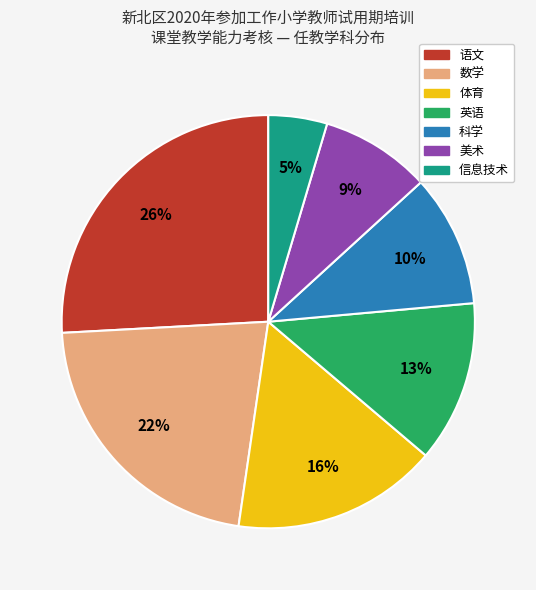

Does any single category account for the majority?

No